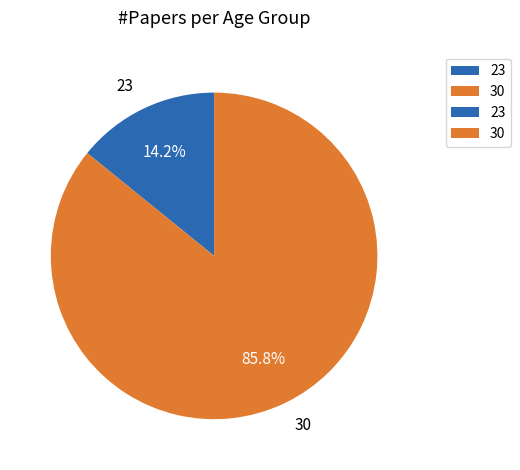

What percentage is the 23 slice, to the nearest percent?

14%